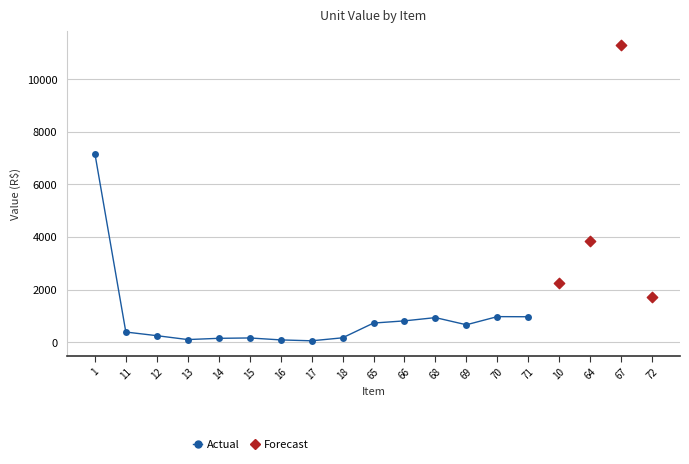

What are all the series names shown in the legend?

Actual, Forecast